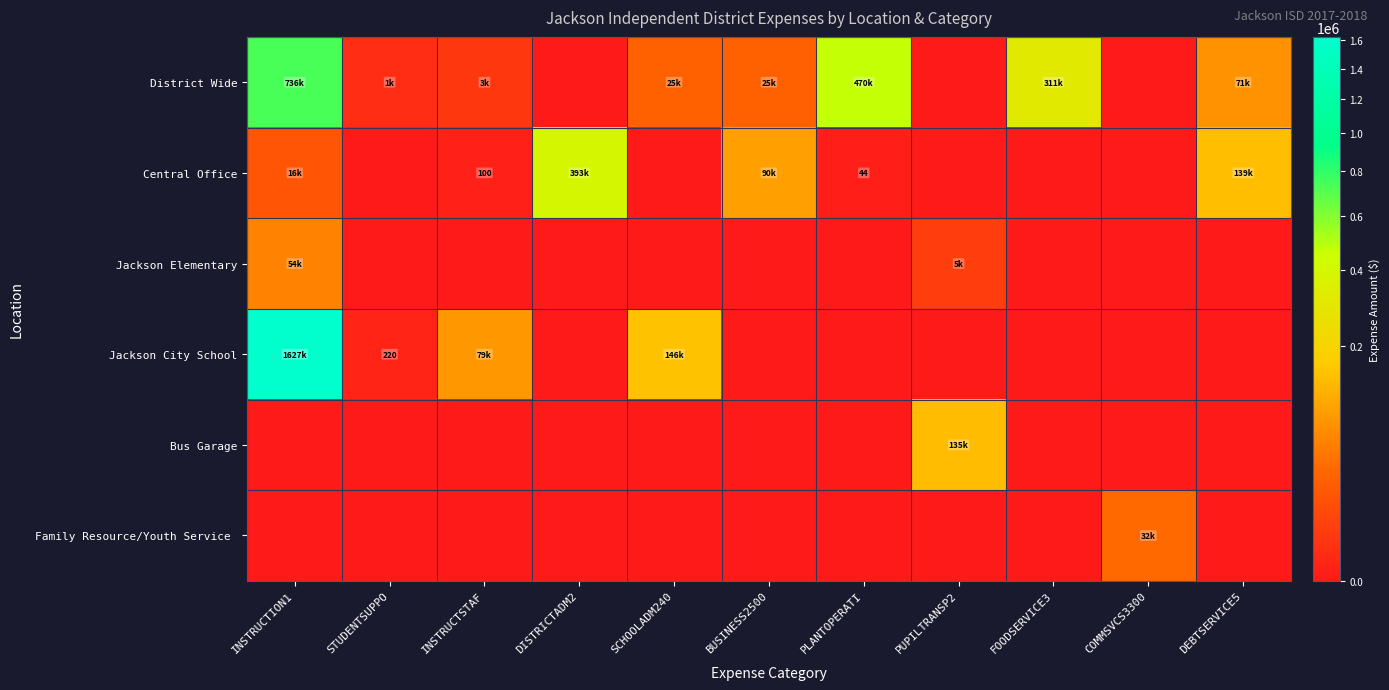

How many values in the Bus Garage series exceed 0?

1